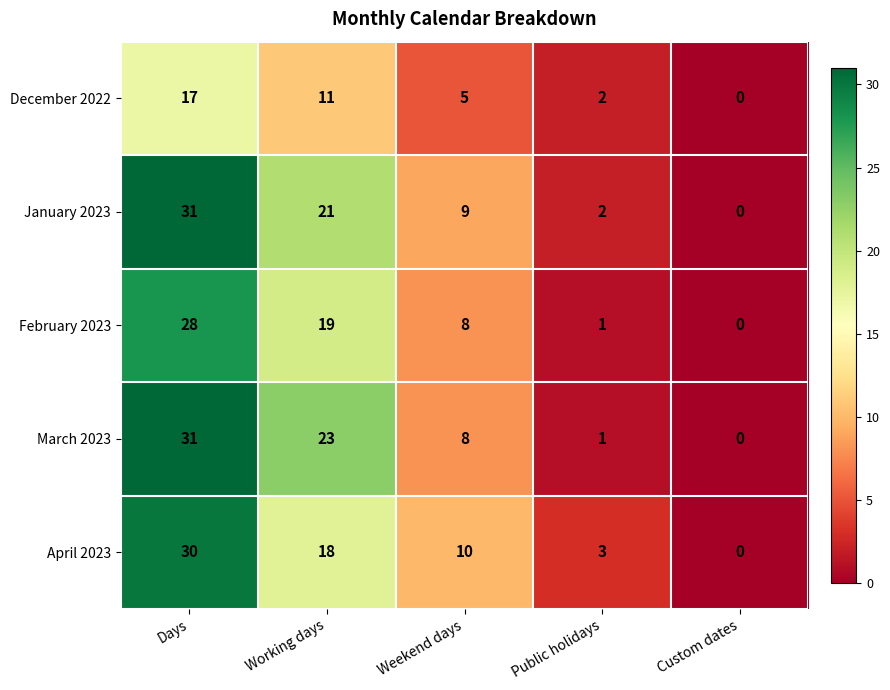

How many series are shown in this chart?

5